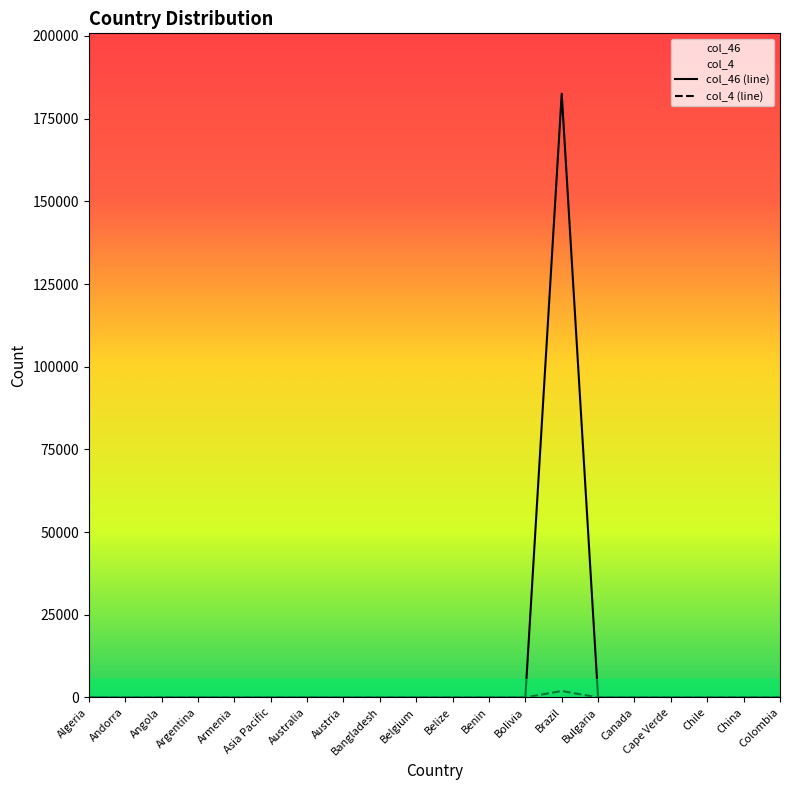

Reading right to left, transcribe all the data shown in this chart.

col_46: Colombia=0	China=1	Chile=0	Cape Verde=0	Canada=1	Bulgaria=0	Brazil=182551	Bolivia=0	Benin=0	Belize=1	Belgium=0	Bangladesh=1	Austria=0	Australia=3	Asia Pacific=0	Armenia=0	Argentina=0	Angola=0	Andorra=0	Algeria=1
col_4: Colombia=3	China=38	Chile=1	Cape Verde=1	Canada=2	Bulgaria=0	Brazil=1942	Bolivia=1	Benin=0	Belize=0	Belgium=1	Bangladesh=0	Austria=0	Australia=0	Asia Pacific=3	Armenia=0	Argentina=7	Angola=1	Andorra=0	Algeria=0